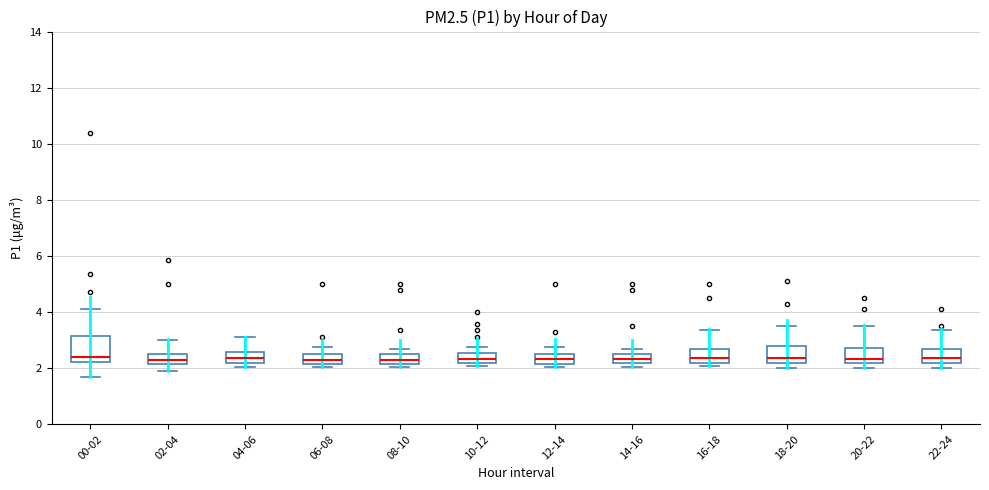

Reading left to right, read every box against the y-axis: the position of its median line, the range the box covers, and the ends of its whiskers. The values are not printed on the chart, so give them approximately, as read against the axis.

00-02: median 2.4, box 2.2 to 3.2, whiskers 1.8 to 4.2
02-04: median 2.4, box 2.2 to 2.6, whiskers 2.0 to 3.0
04-06: median 2.4, box 2.2 to 2.6, whiskers 2.0 to 3.2
06-08: median 2.4, box 2.2 to 2.6, whiskers 2.0 to 2.8
08-10: median 2.4, box 2.2 to 2.6, whiskers 2.0 to 2.8
10-12: median 2.4, box 2.2 to 2.6, whiskers 2.0 to 2.8
12-14: median 2.4, box 2.2 to 2.6, whiskers 2.0 to 2.8
14-16: median 2.4, box 2.2 to 2.6, whiskers 2.0 to 2.8
16-18: median 2.4, box 2.2 to 2.6, whiskers 2.0 to 3.4
18-20: median 2.4, box 2.2 to 2.8, whiskers 2.0 to 3.6
20-22: median 2.4, box 2.2 to 2.8, whiskers 2.0 to 3.6
22-24: median 2.4, box 2.2 to 2.6, whiskers 2.0 to 3.4